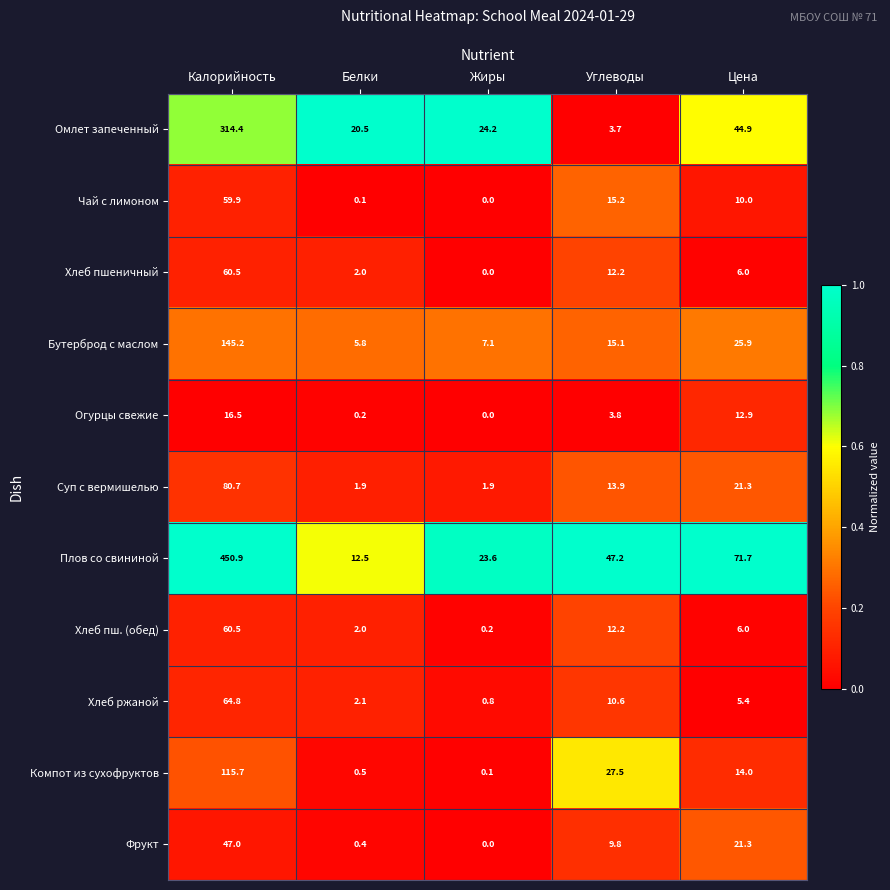

What is the total value across all series at Жиры?

57.9